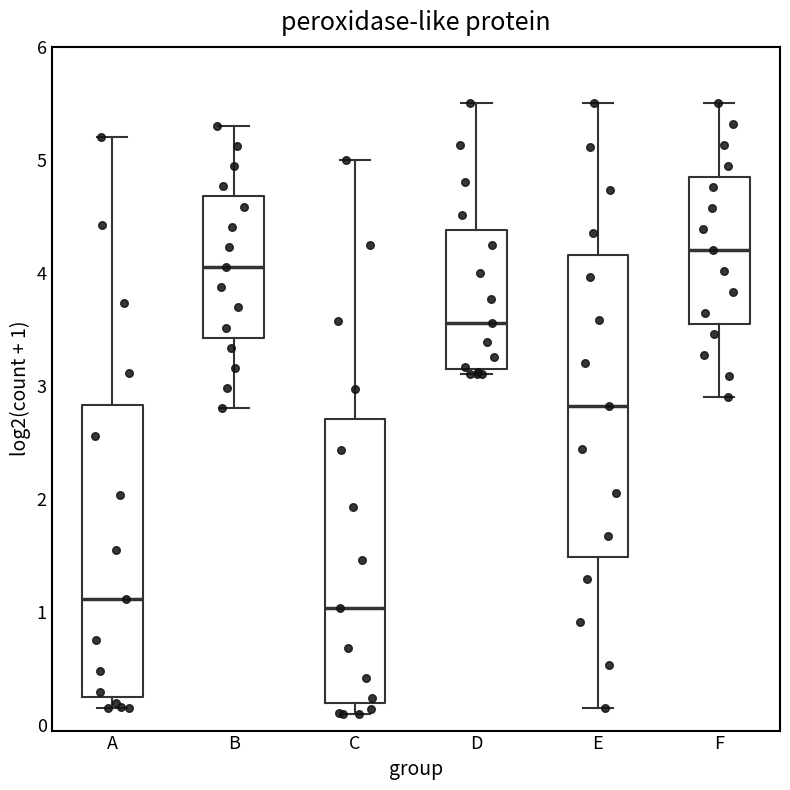

Reading left to right, read every box against the y-axis: the position of its median line, the range the box covers, and the ends of its whiskers. The values are not printed on the chart, so give them approximately, as read against the axis.

A: median 1.1, box 0.2 to 2.8, whiskers 0.2 (just below the box's lower edge) to 5.2
B: median 4.1, box 3.4 to 4.7, whiskers 2.8 to 5.3
C: median 1.0, box 0.2 to 2.7, whiskers 0.1 to 5.0
D: median 3.6, box 3.1 to 4.4, whiskers 3.1 (just below the box's lower edge) to 5.5
E: median 2.8, box 1.5 to 4.2, whiskers 0.2 to 5.5
F: median 4.2, box 3.6 to 4.9, whiskers 2.9 to 5.5